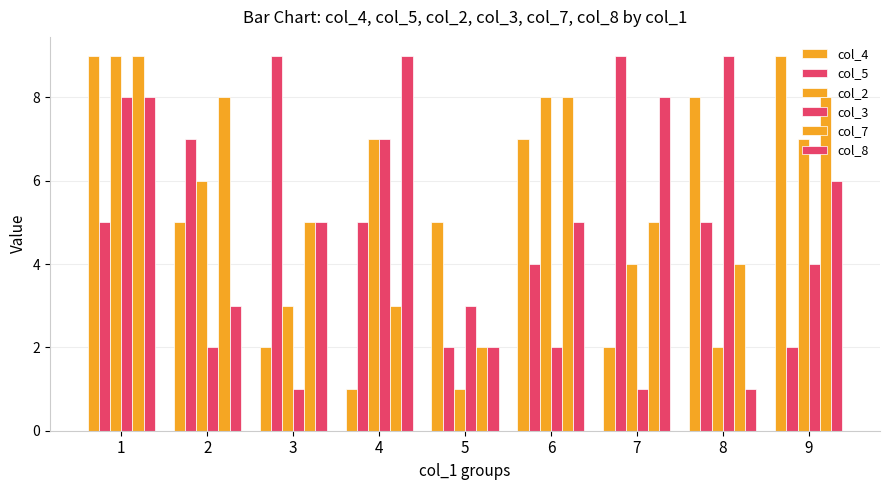

Count the number of categories in the chart.

9